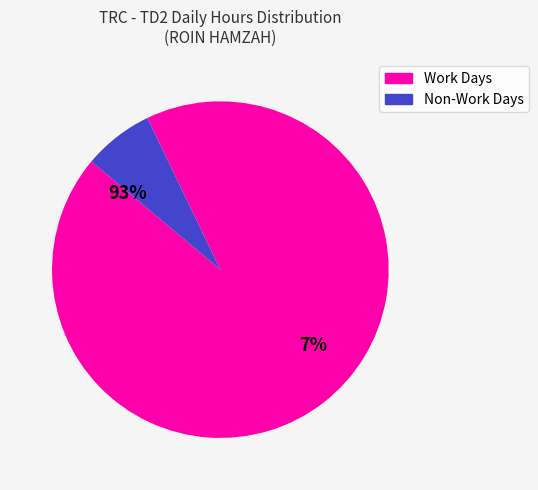

True or false: 6-Thu accounts for 11% of the total.

False